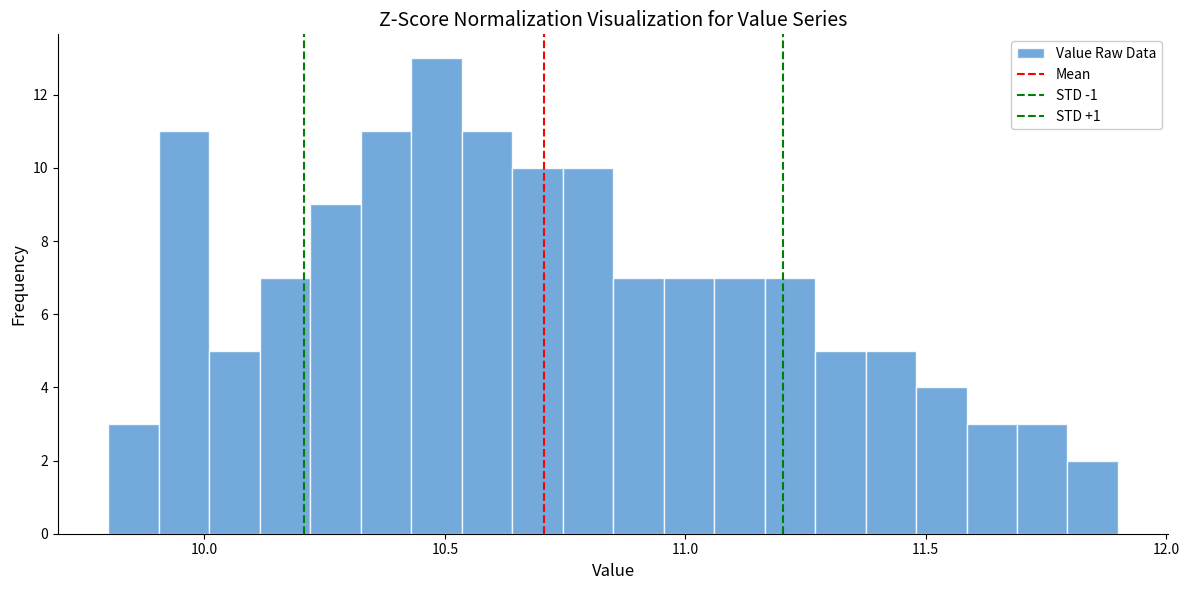

Around what value on the x-axis is the tallest bar? Give the approximate position of its centre, as read against the axis.

10.50